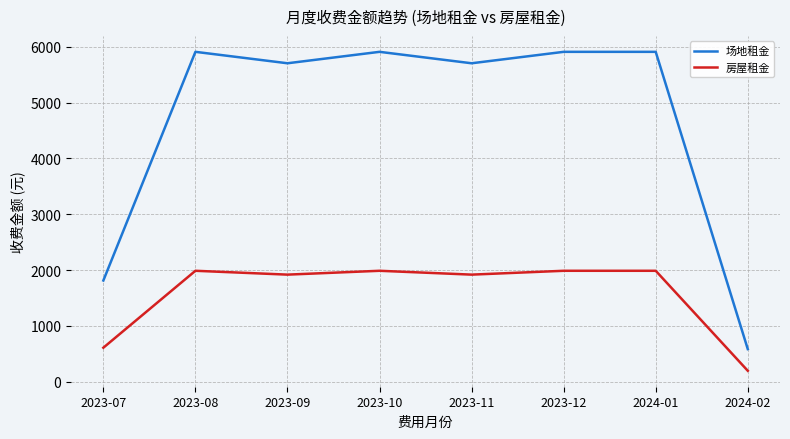

The 房屋租金 series shows 1919.1 at 2023-09. True or false?

True